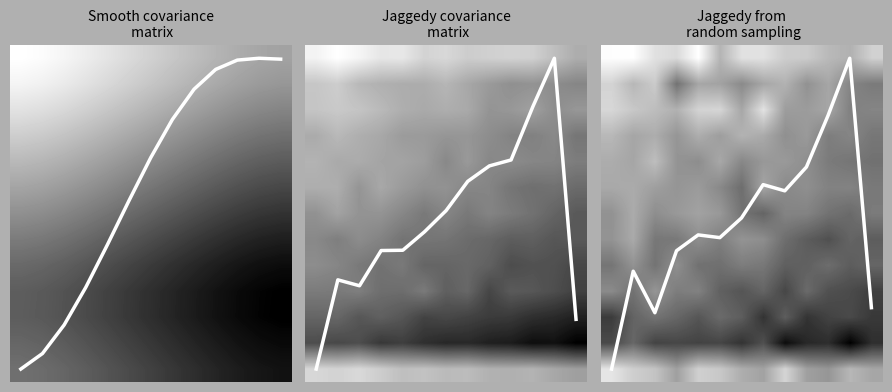

What is the difference between the second highest and second lowest values in the Smooth covariance
 matrix series?

11.4